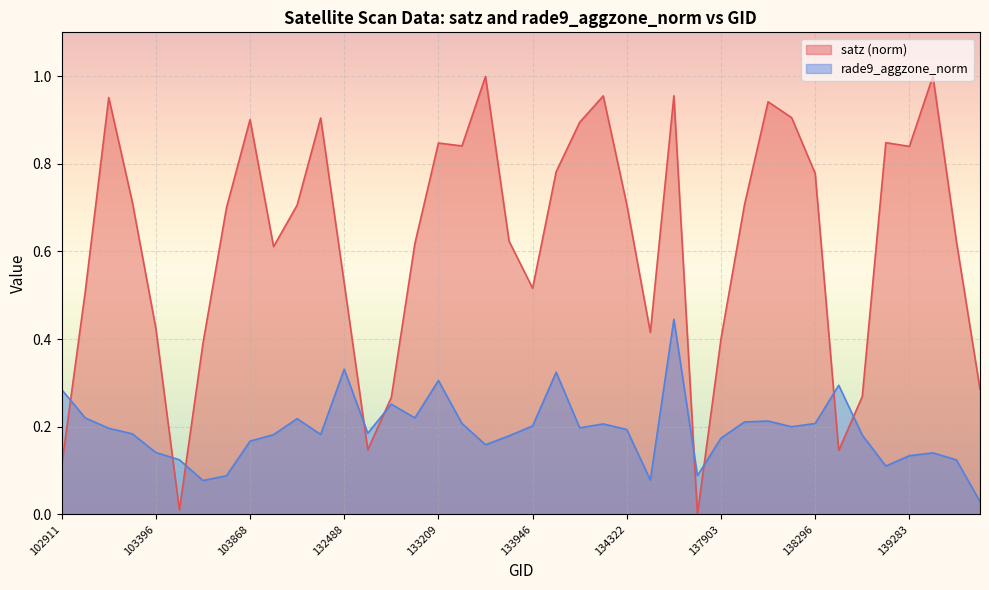

How many times do satz and rade9_aggzone_norm cross each other?

9